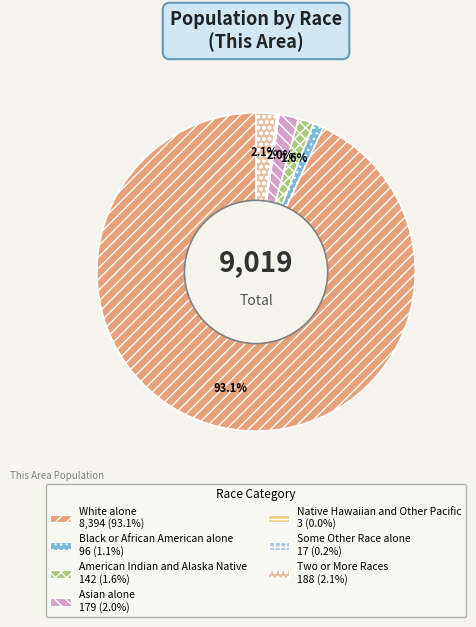

Which slice is the smallest?

Native Hawaiian and Other Pacific